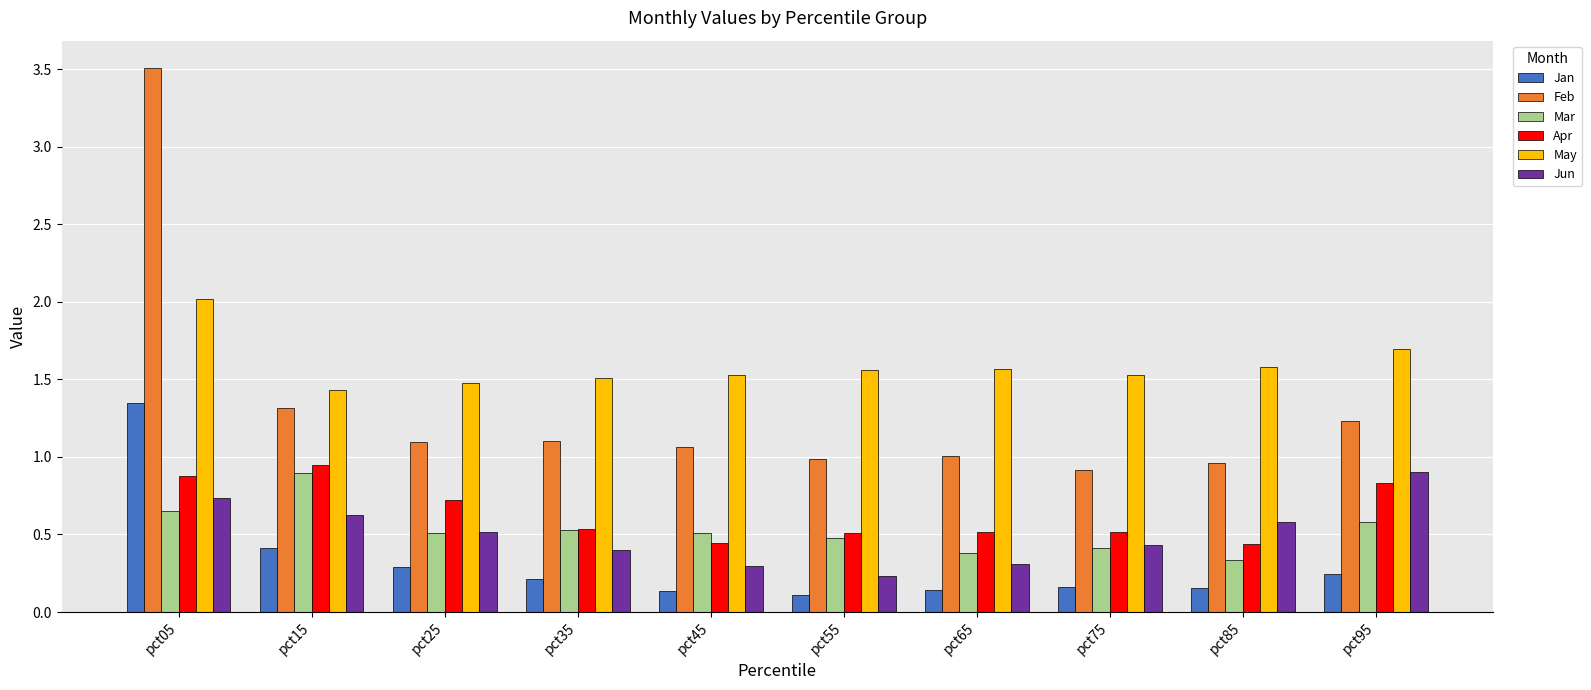

What is the difference between the May values at pct05 and pct35?

0.5